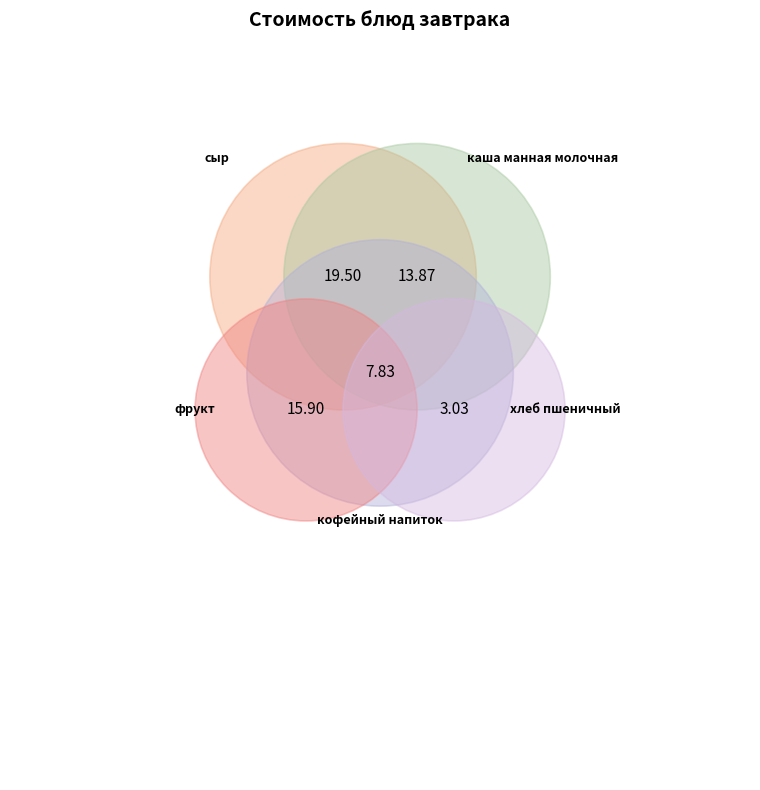

The сыр slice represents 42% of the pie. True or false?

False